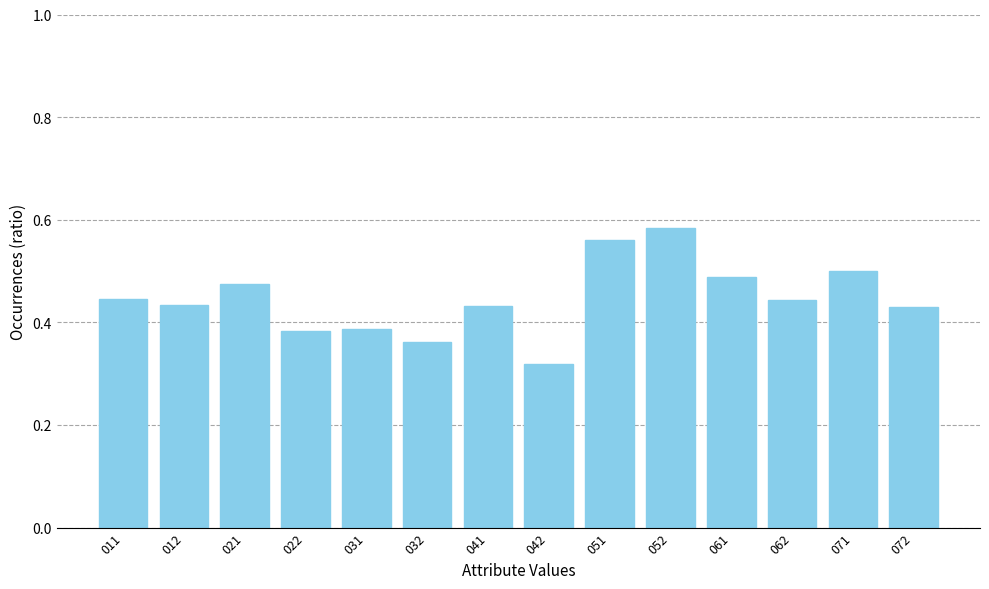

What is the change in value from 042 to 062?

+0.1